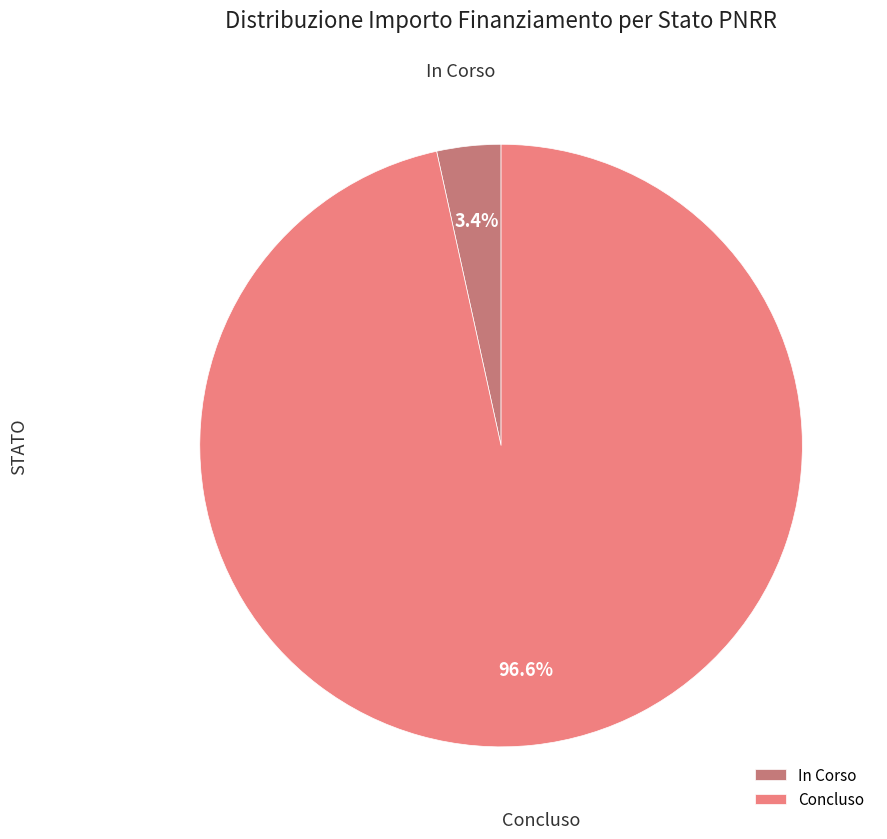

Which has a higher value, In Corso or Concluso?

Concluso